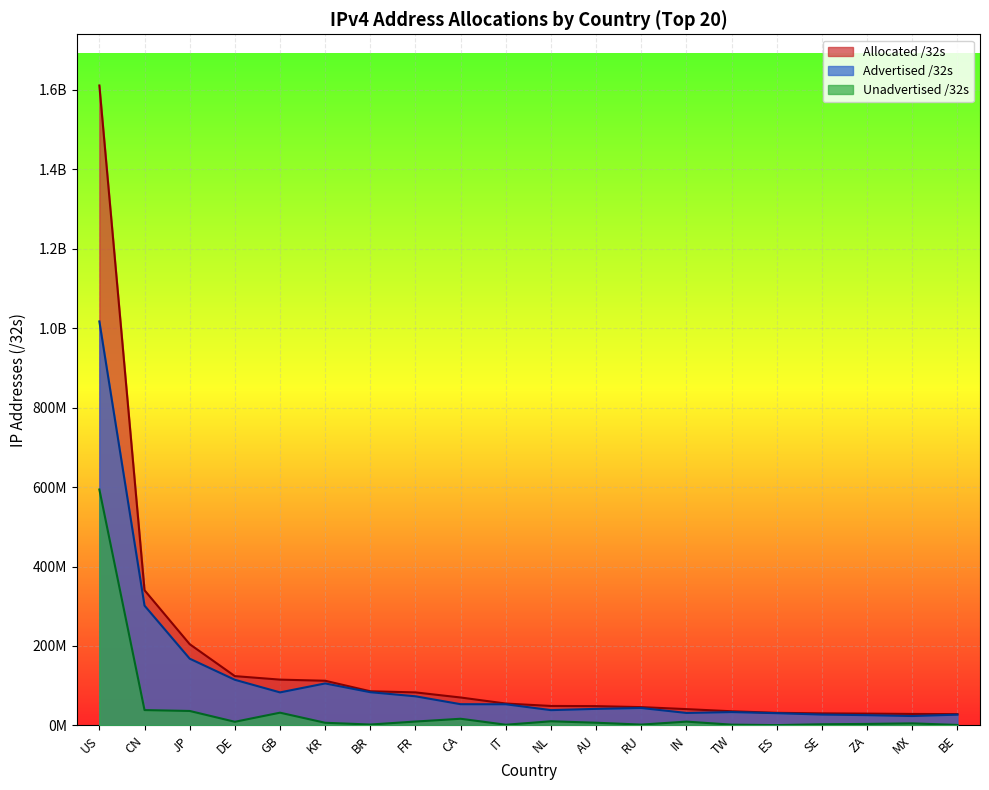

What is the label of the 9th point from the left?

CA